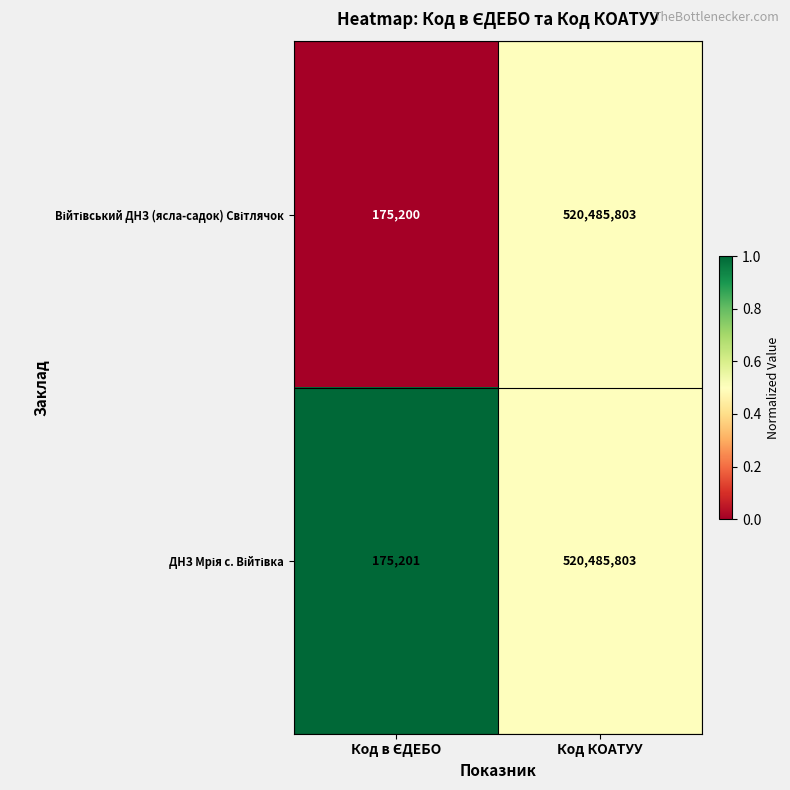

What is the total value across all series at Код КОАТУУ?

1040971606